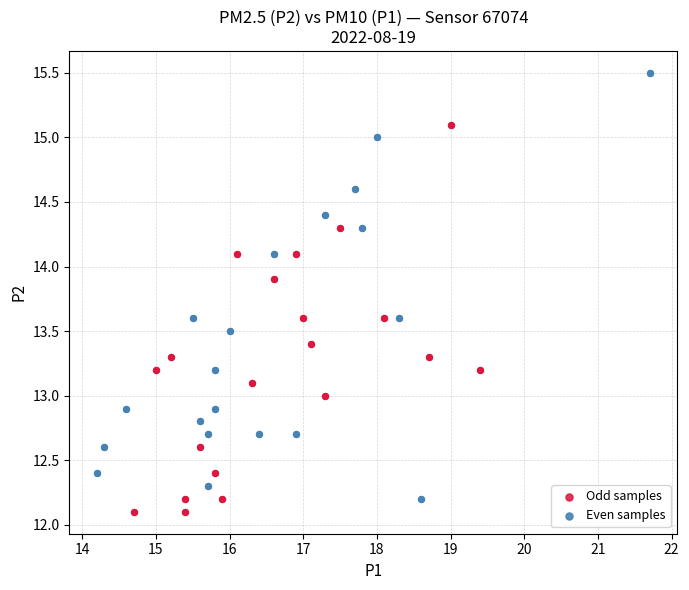

Which series has the widest spread of Y values?

Even samples